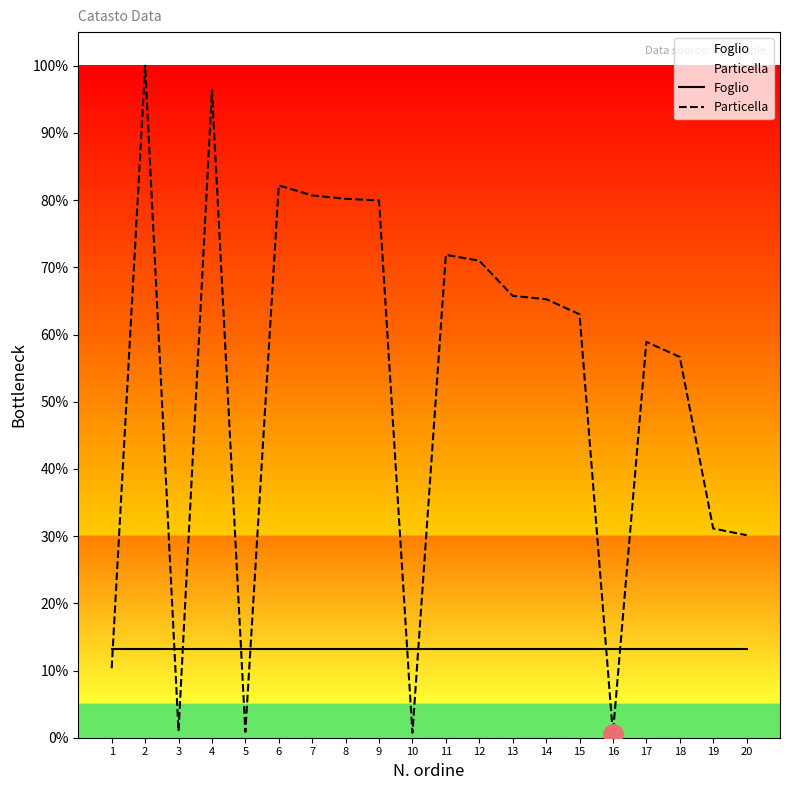

What is the value of the Particella point at the 20th from the left?

30.1